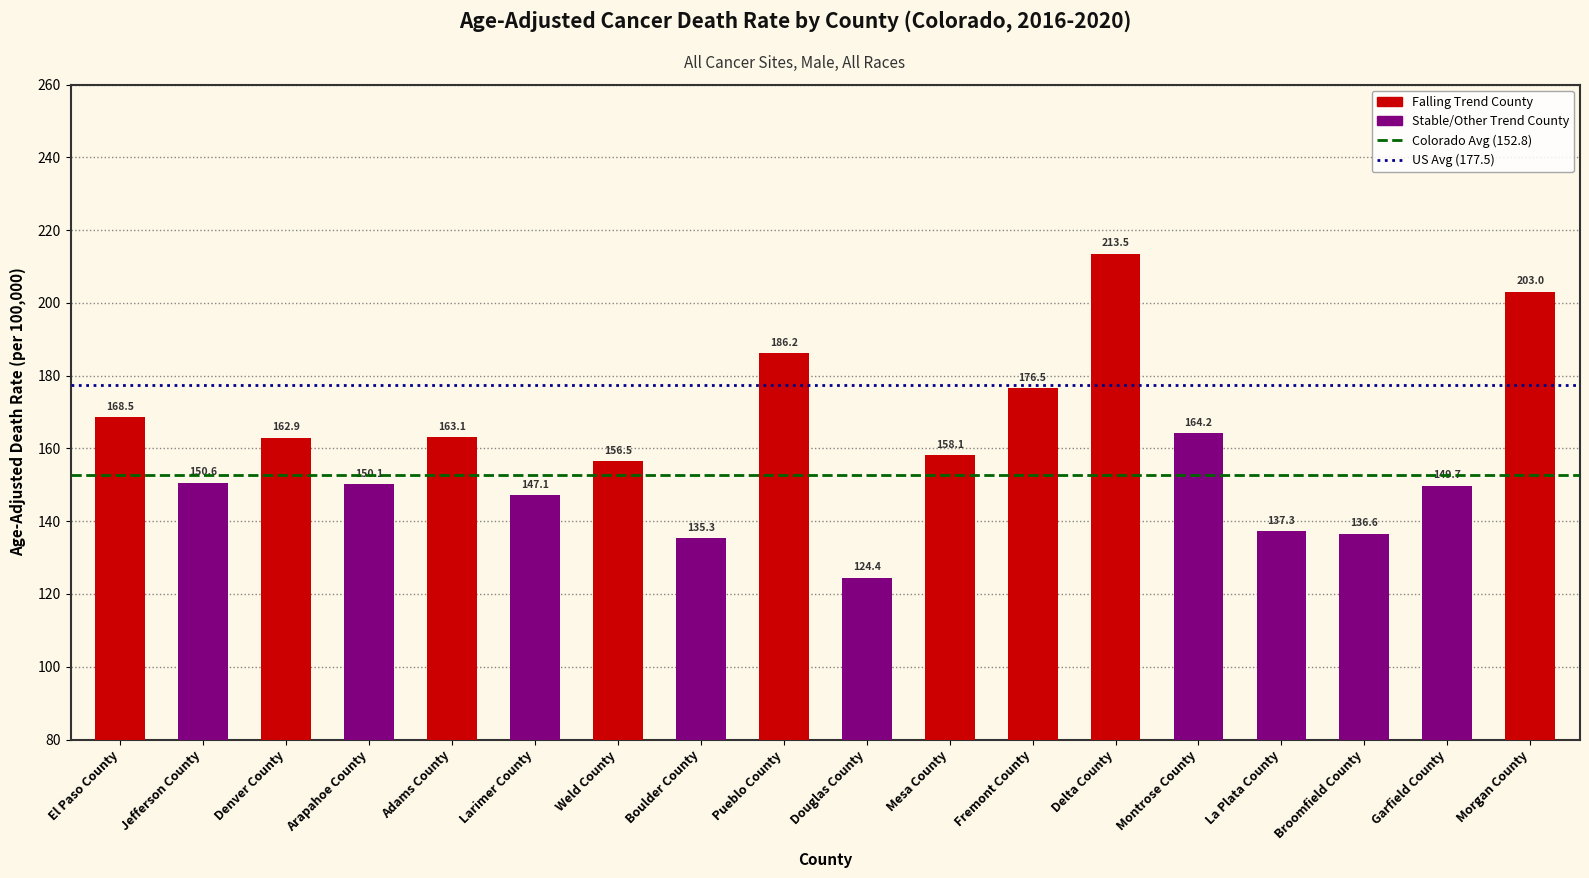

Count the number of values greater than 158.

9